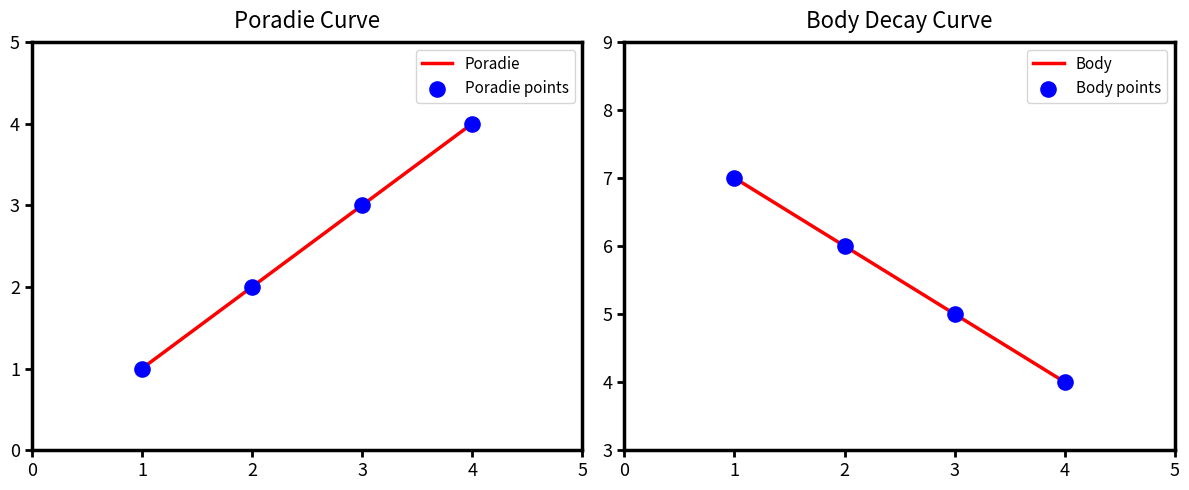

What is the highest value of the Poradie series?

4